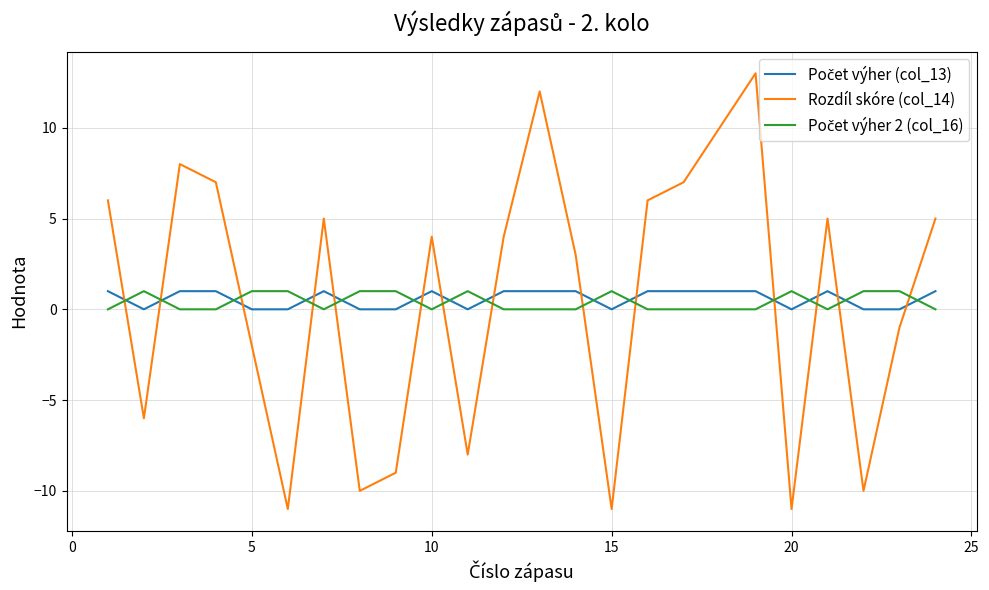

What is the maximum value shown in the chart?

13